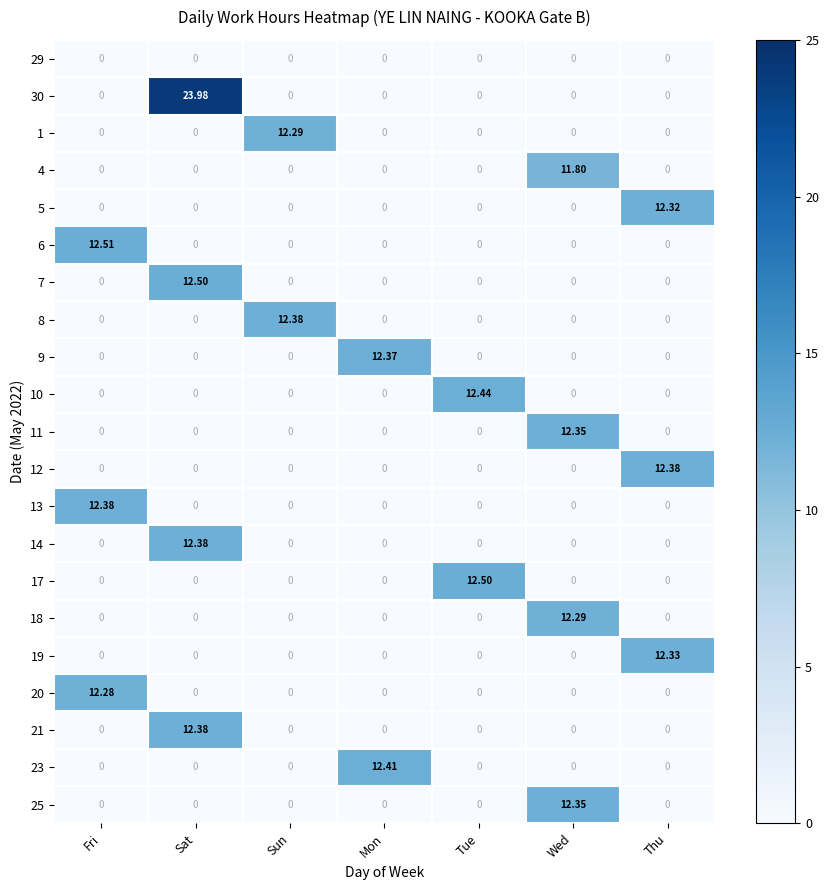

At which category is the sum across all series the highest?

Sat